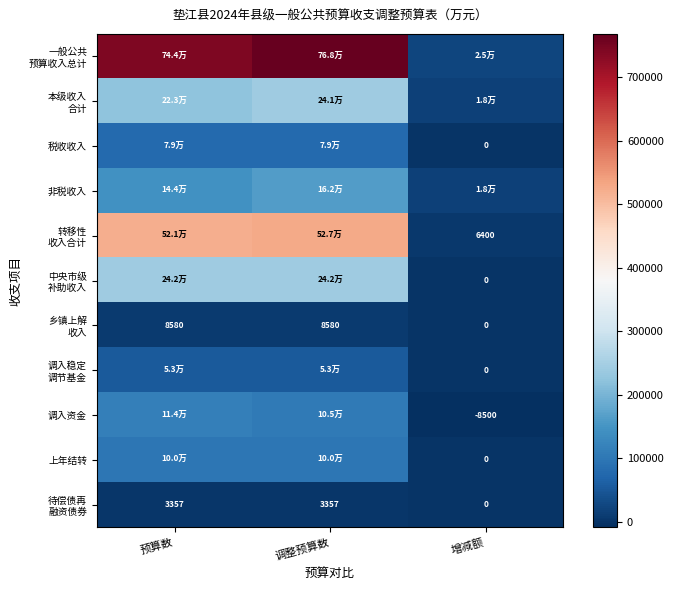

What is the difference between the highest and lowest values at 调整预算数?

765140